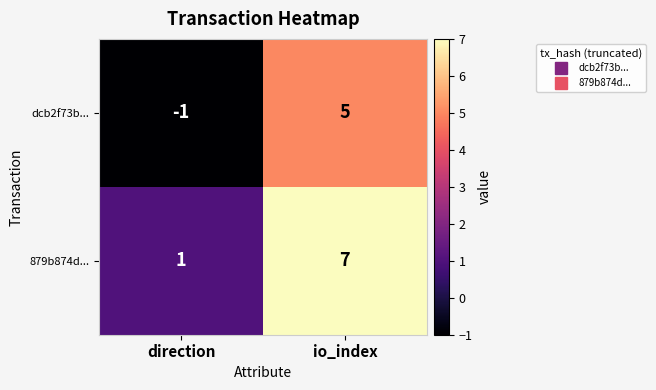

Is the value of dcb2f73b... at io_index greater than the value of 879b874d... at io_index?

No